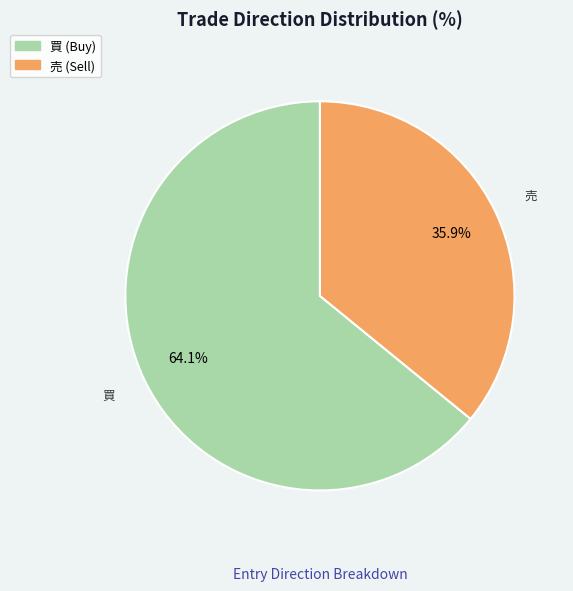

Is there a majority slice in this chart?

Yes